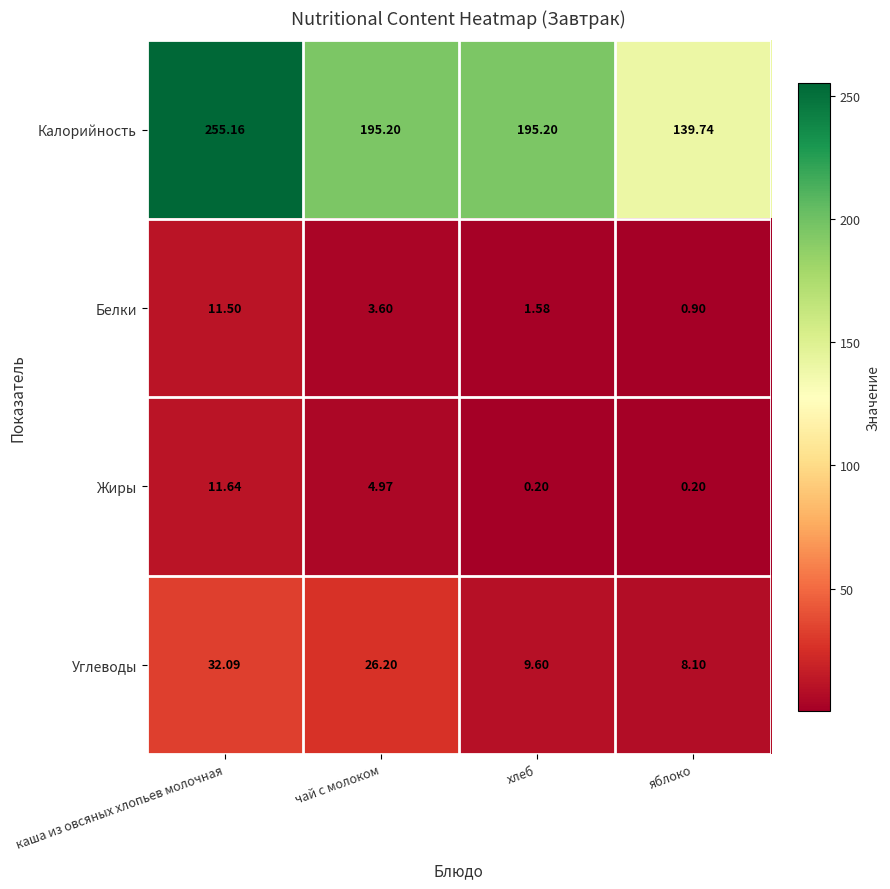

Rank the series at чай с молоком from lowest to highest value.

Белки, Жиры, Углеводы, Калорийность